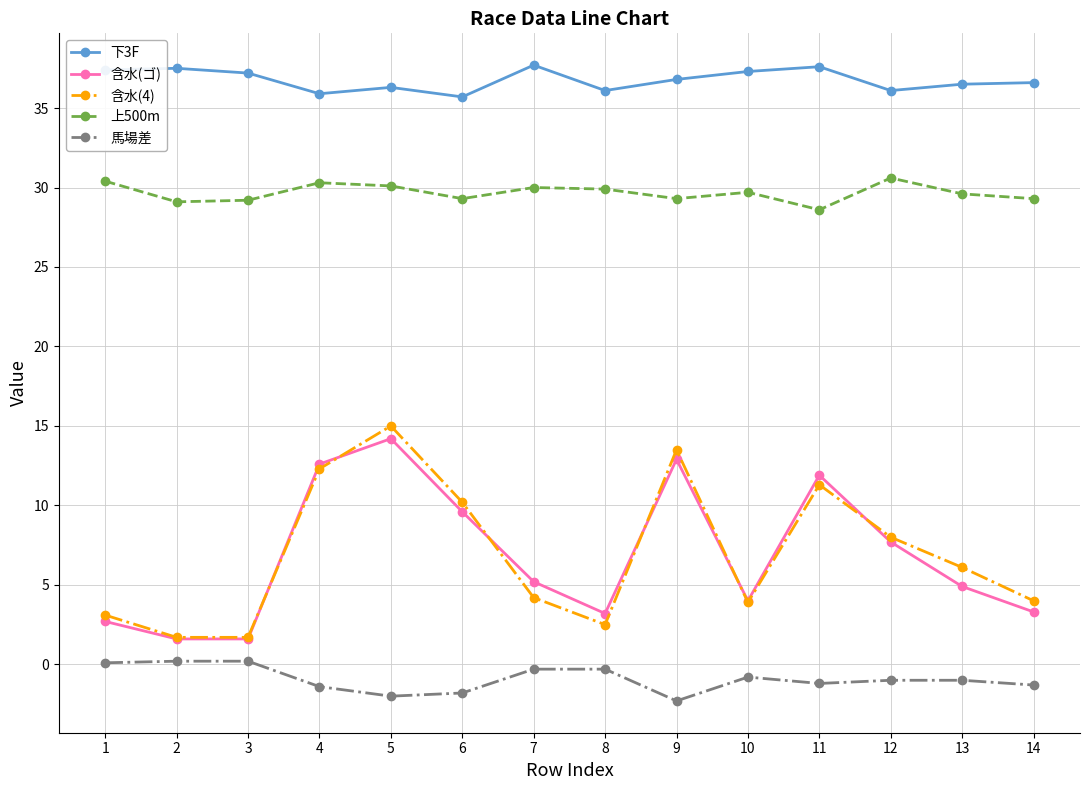

True or false: 下3F and 馬場差 cross at least once.

False